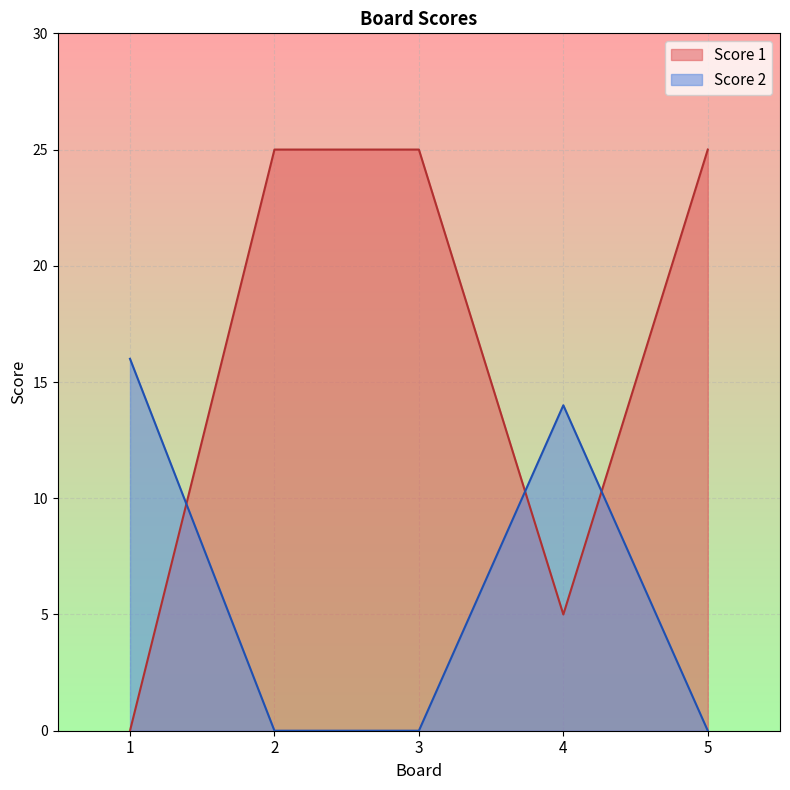

What are all the series names shown in the legend?

Score 1, Score 2